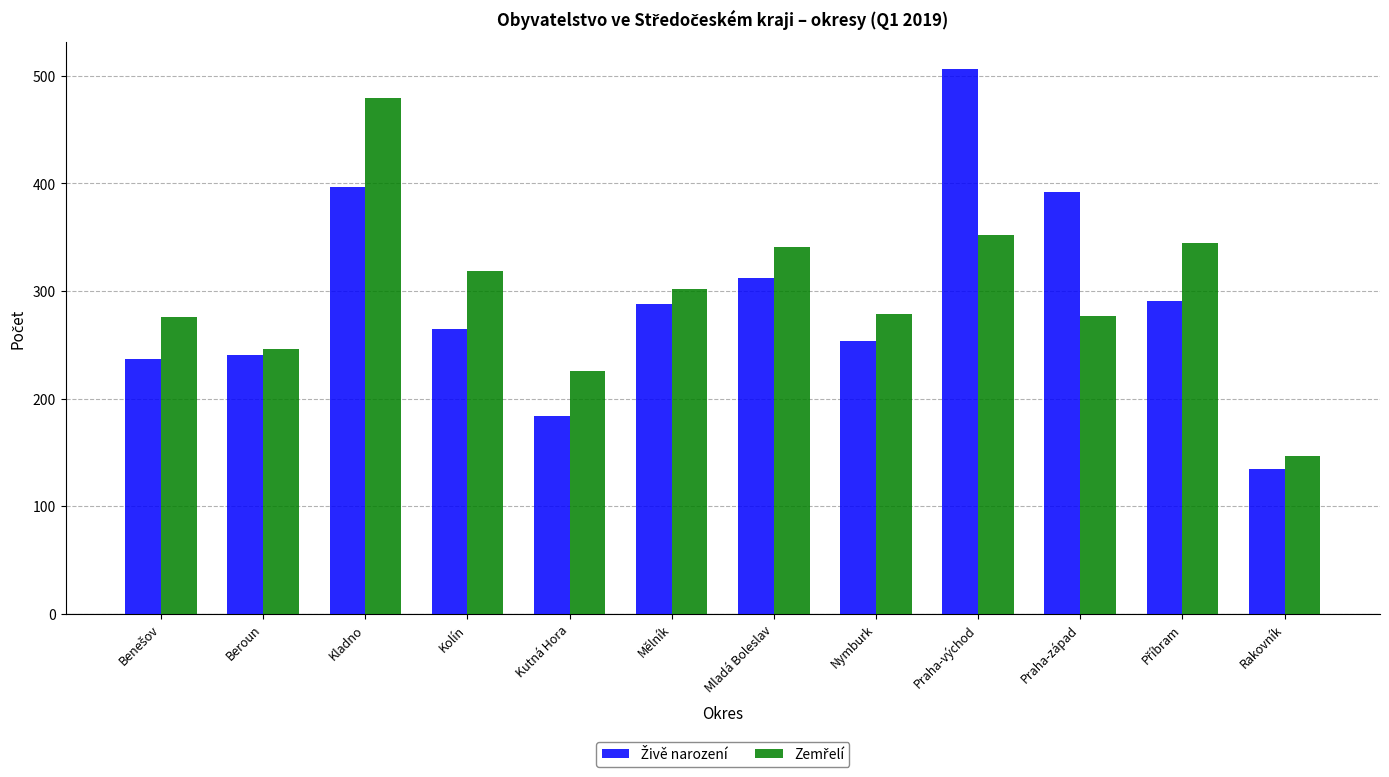

What is the total value across all series at Kolín?

584